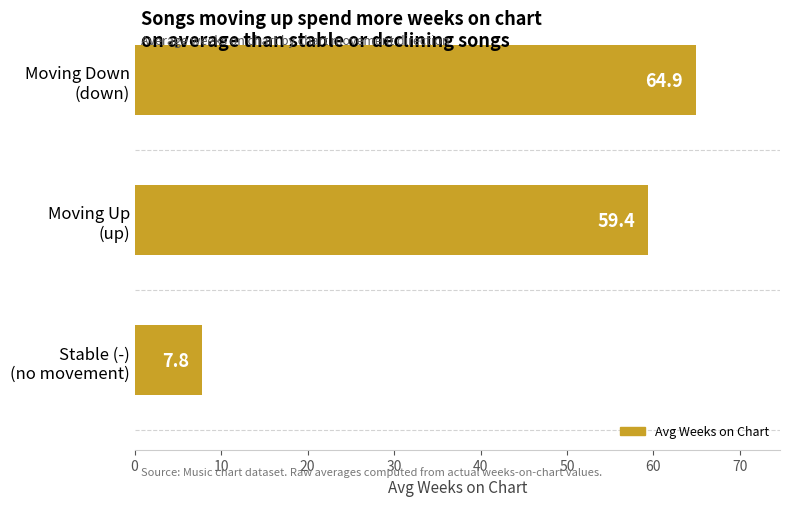

What is the difference between the maximum and minimum values?

57.1